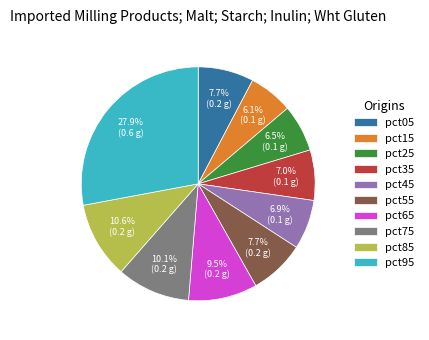

Between pct25 and pct05, which is larger?

pct05